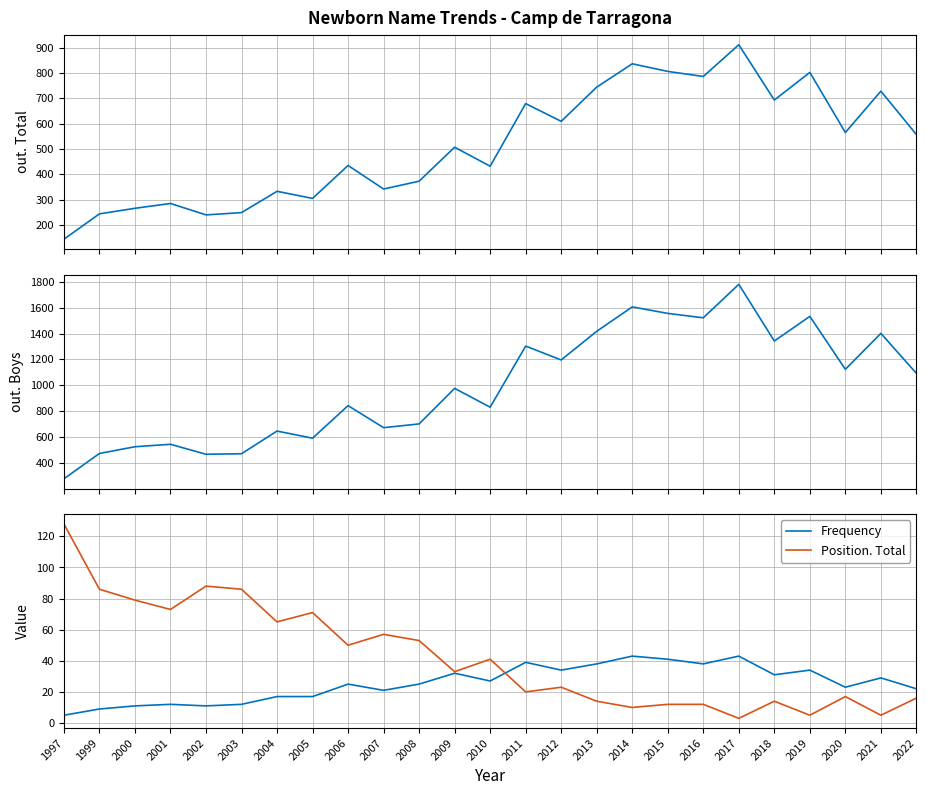

What is the maximum value shown in the chart?

1779